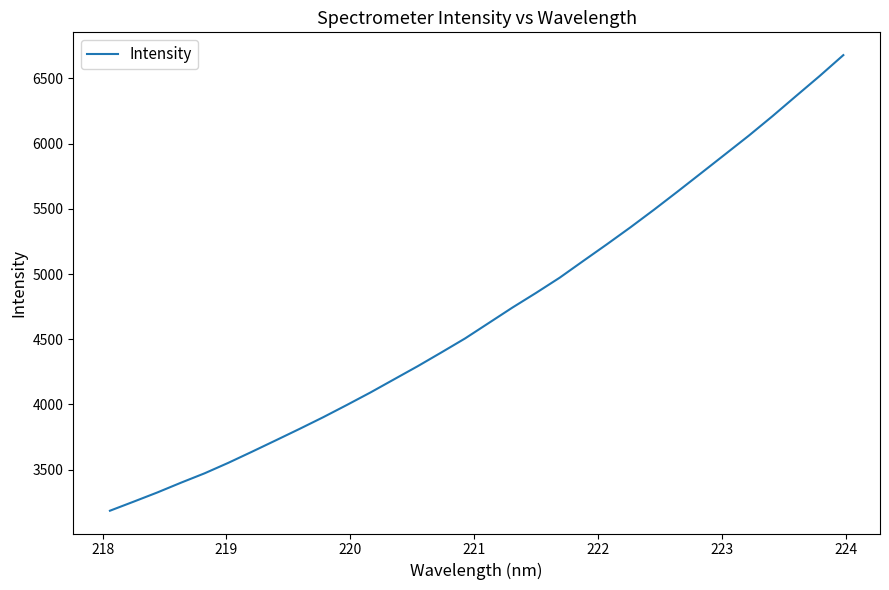

Reading right to left, what are all the values shown in this chart?

6679.3	6519.4	6365.5	6210.7	6061.4	5918.7	5776.2	5634.4	5494.7	5359.1	5228.3	5100.5	4971.6	4854.8	4742.2	4623.8	4505.6	4398.3	4292.8	4191.9	4090.9	3994.7	3900.7	3811.1	3723.6	3636.7	3551.5	3471.2	3399.0	3323.9	3253.4	3183.9